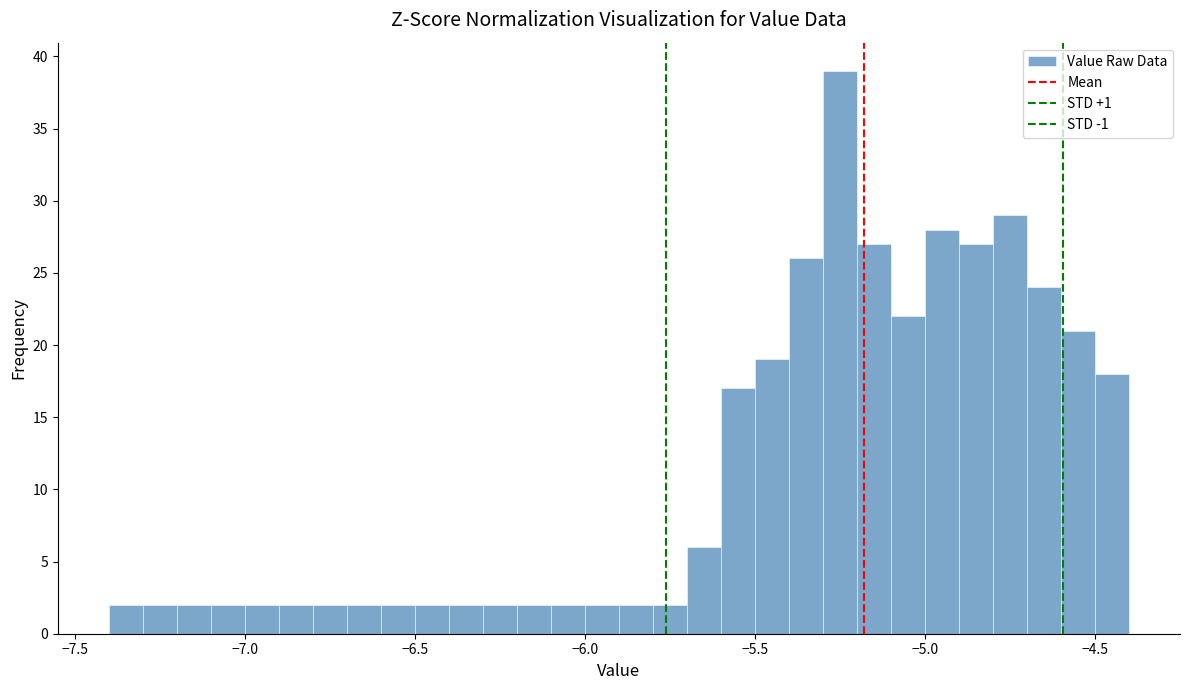

Read against the x-axis, roughly where is the centre of the tallest bar?

-5.25